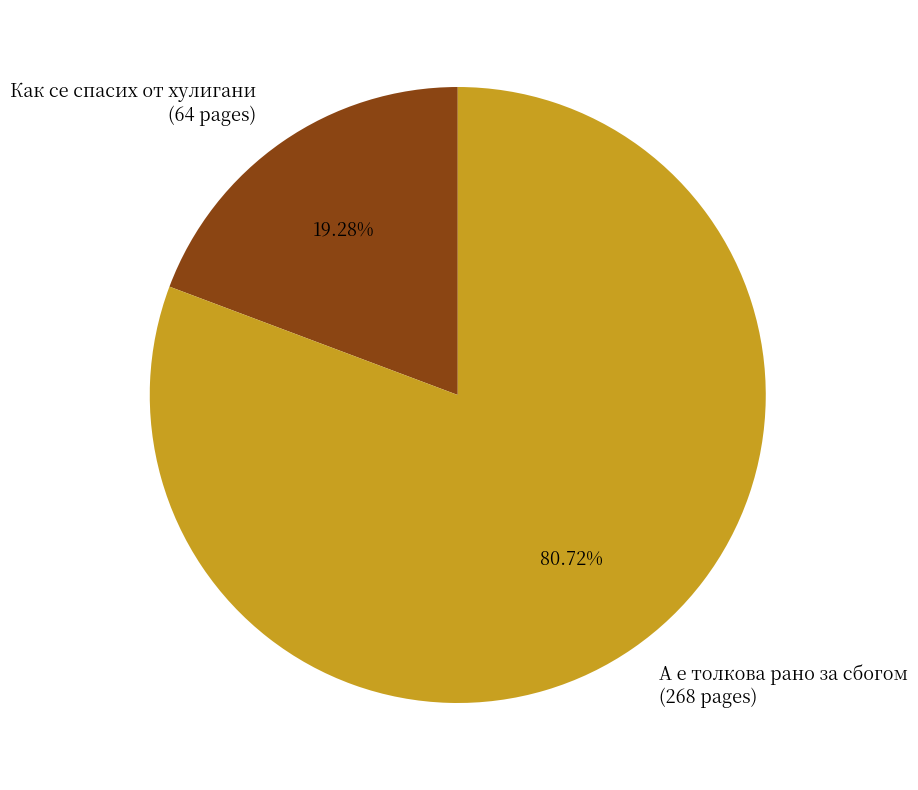

Approximately how many times larger is the value at А е толкова рано за сбогом (268 pages) compared to Как се спасих от хулигани (64 pages)?

4.2